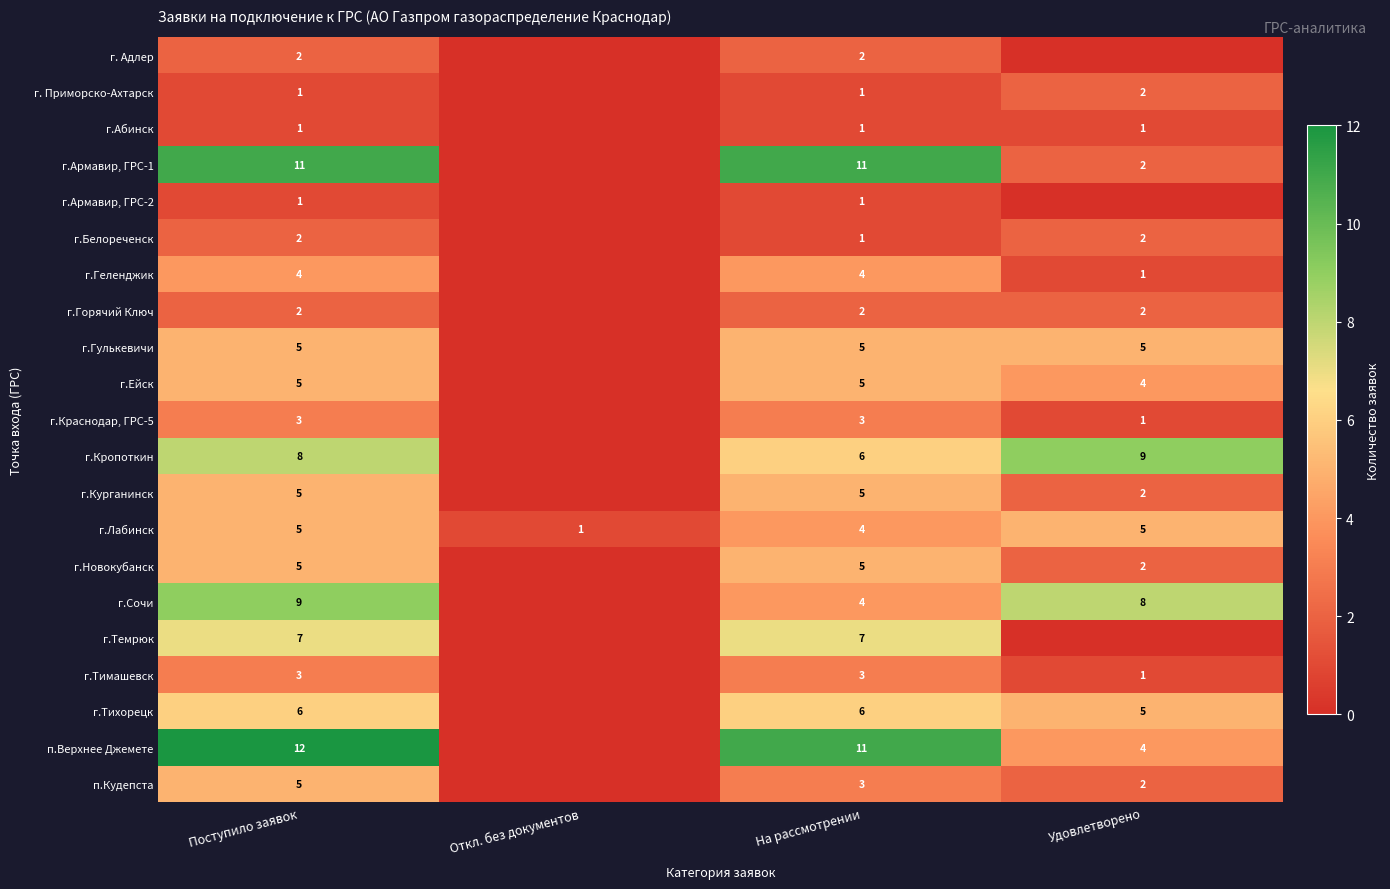

Between На рассмотрении and Откл. без документов, which is larger?

На рассмотрении